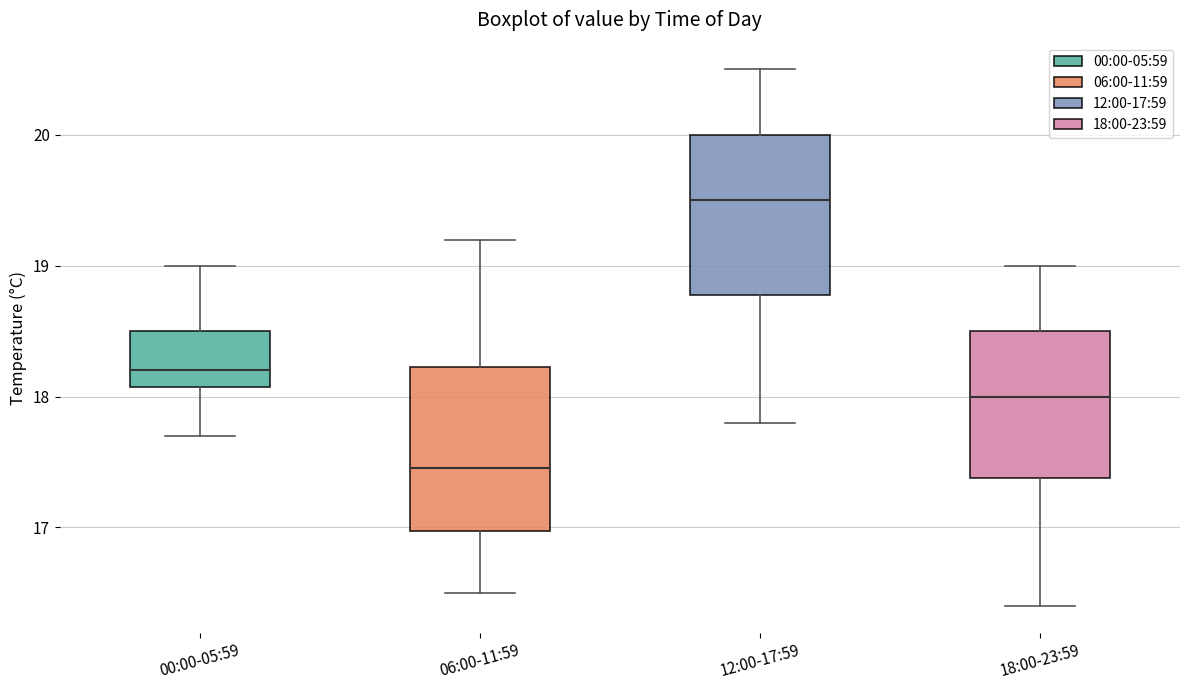

Where does the median line of the box for 06:00-11:59 sit on the y-axis? The values are not printed on the chart, so give them approximately, as read against the axis.

17.5